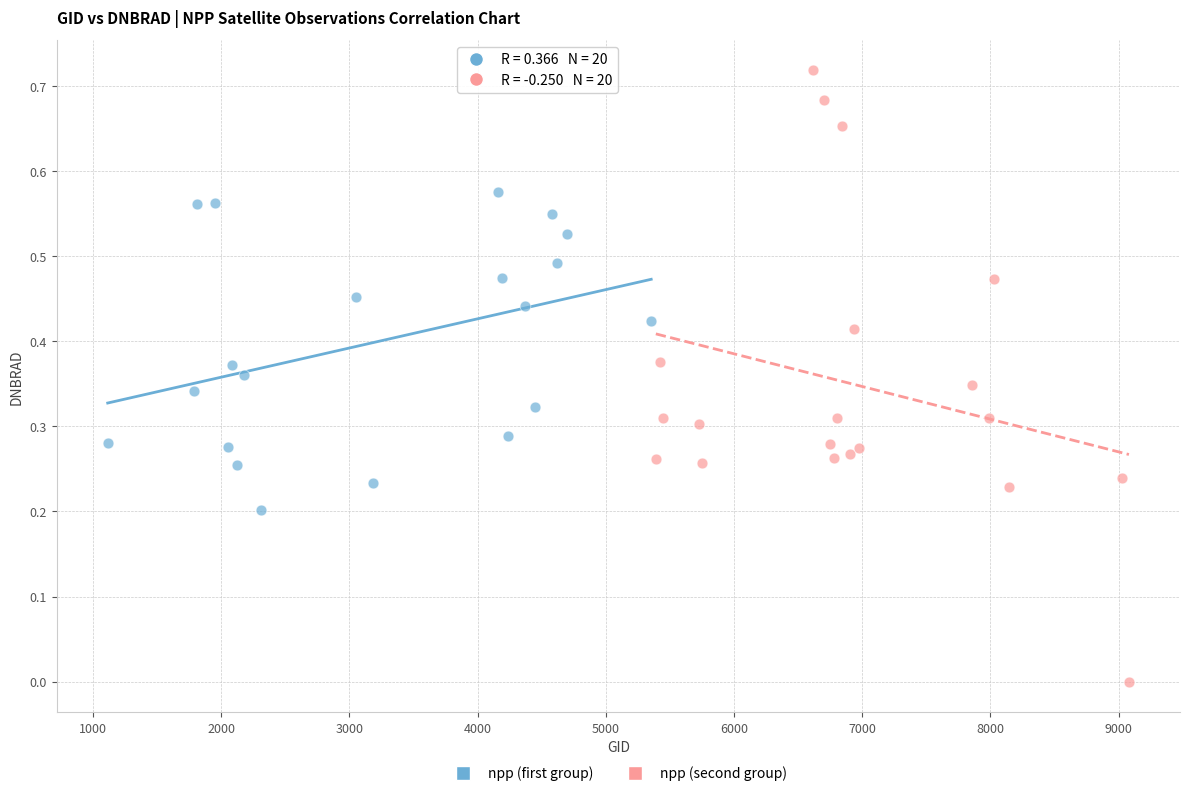

What are all the series names shown in the legend?

npp (first group), npp (second group)